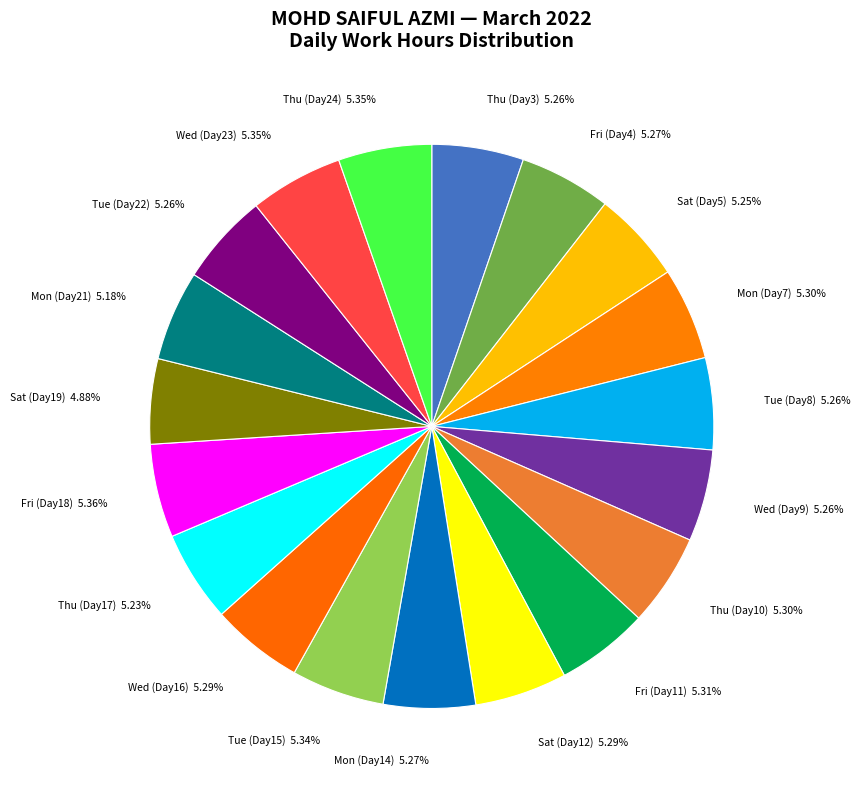

Does Sat (Day19) account for over 50% of the chart?

No